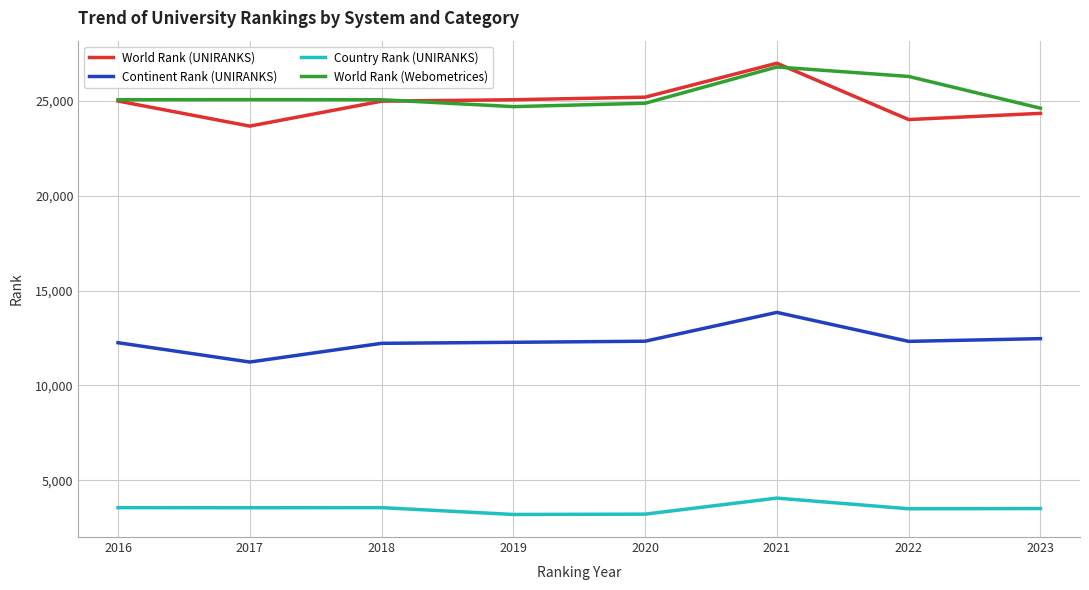

Is it true that Continent Rank (UNIRANKS) equals 13847 at 2021?

True